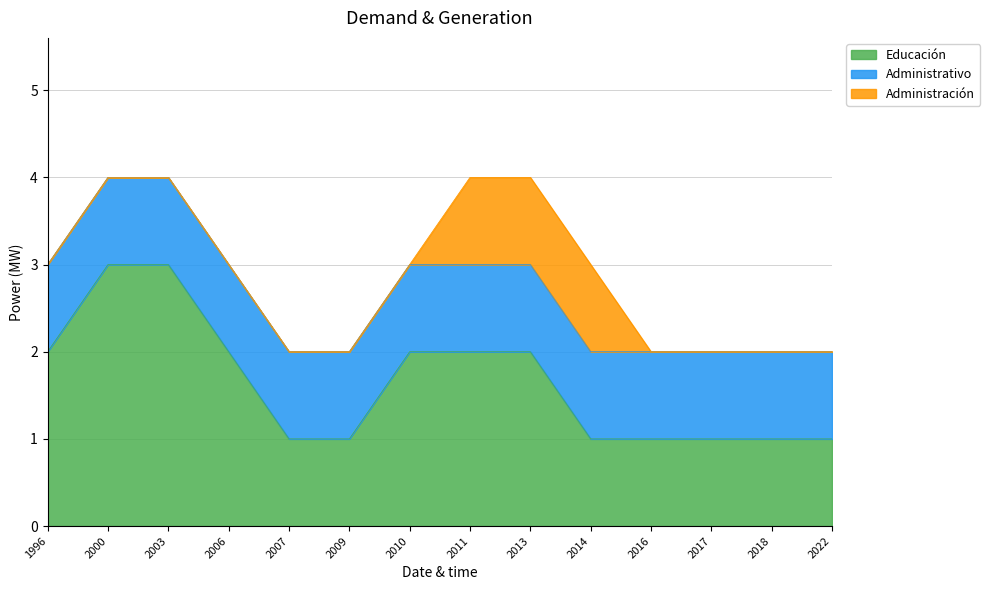

Which category has the highest value in the Educación series?

2000